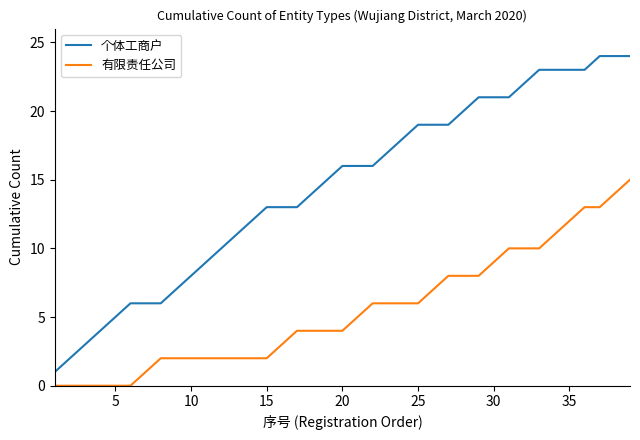

True or false: 个体工商户 and 有限责任公司 cross at least once.

False